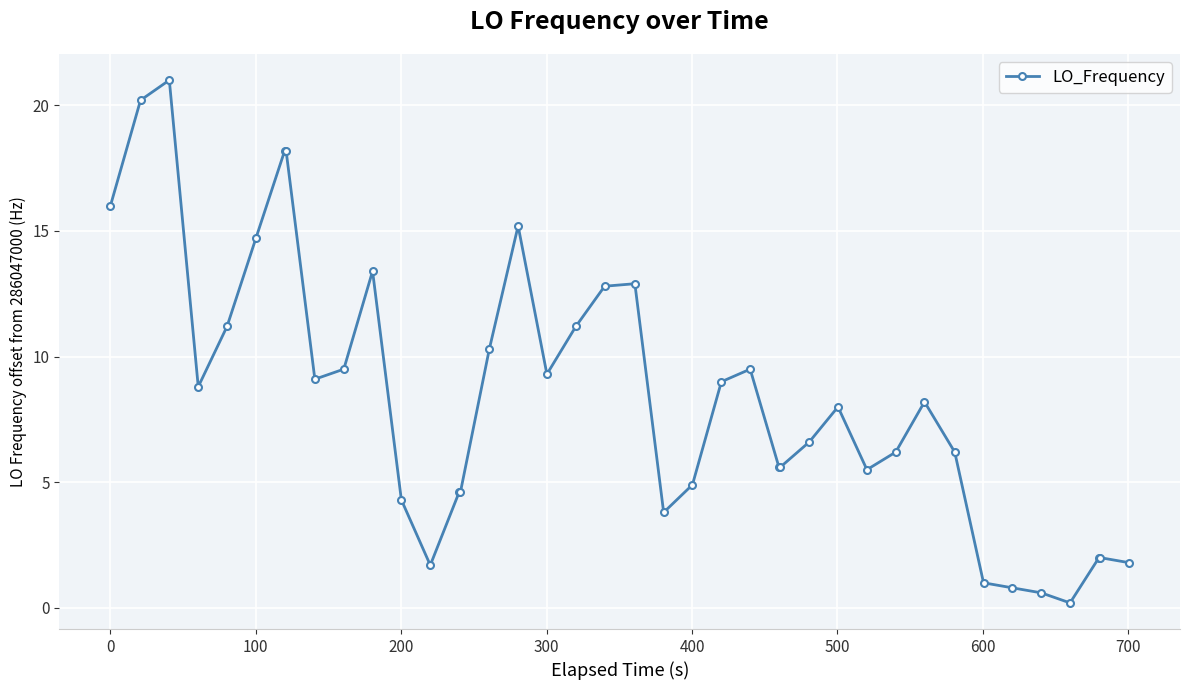

What is the greatest value displayed?

21.0